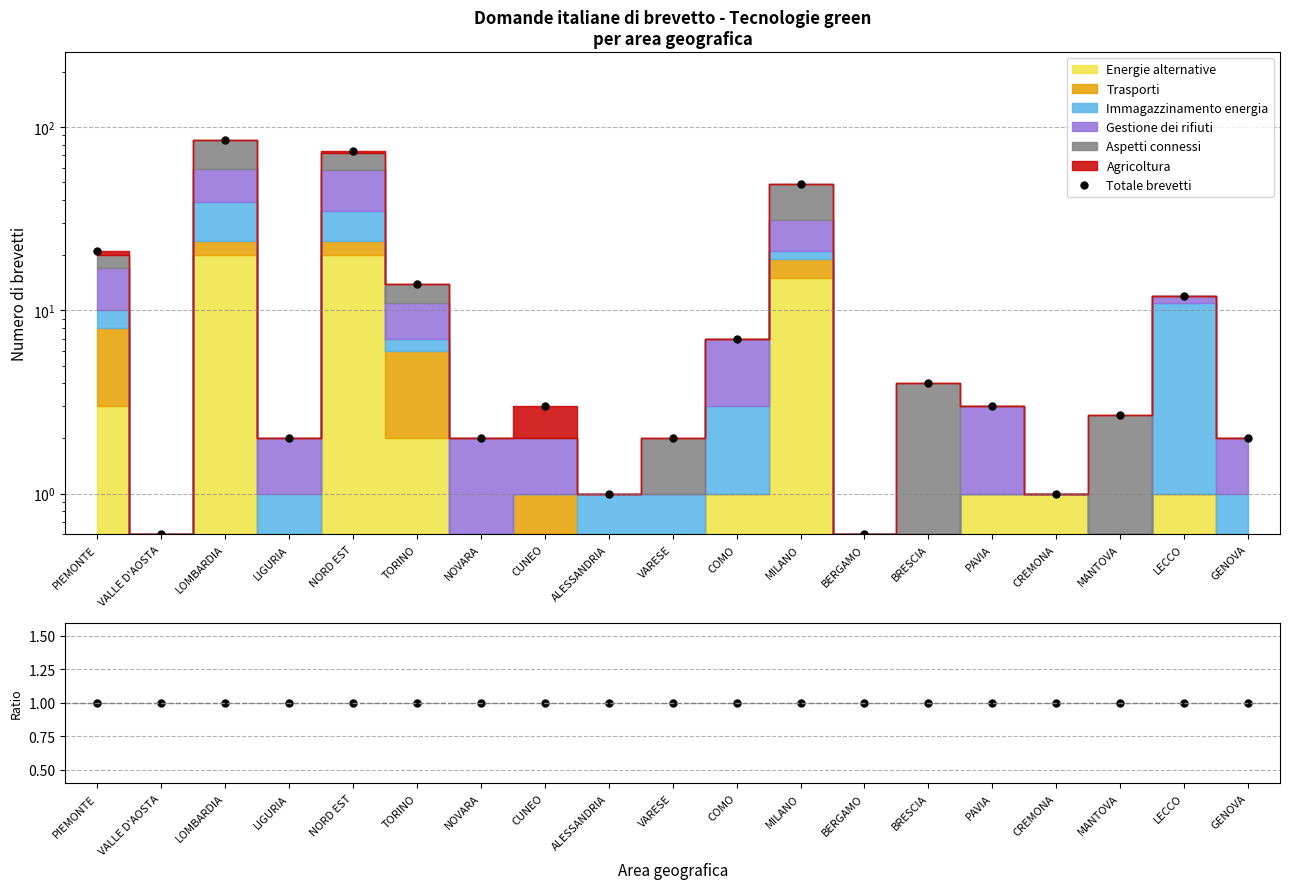

What is the difference between the second highest and second lowest values in the Totale brevetti series?

73.4